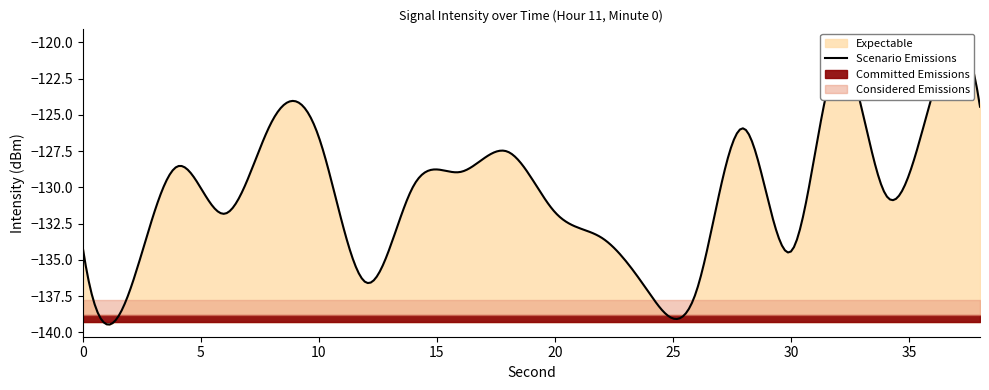

How many points are lower than both their immediate neighbors (excluding endpoints)?

6